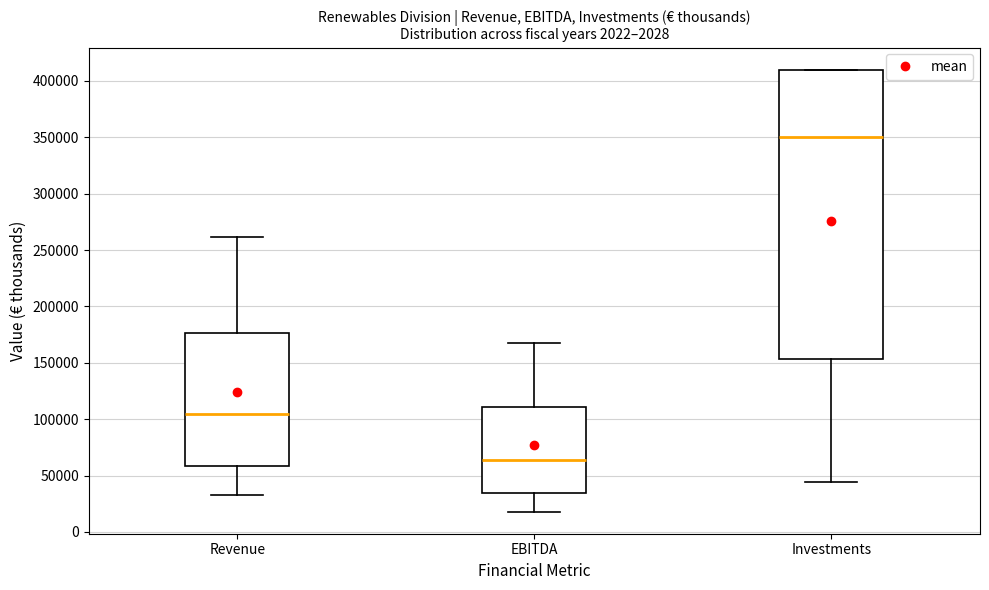

Which box has the lowest median line?

EBITDA